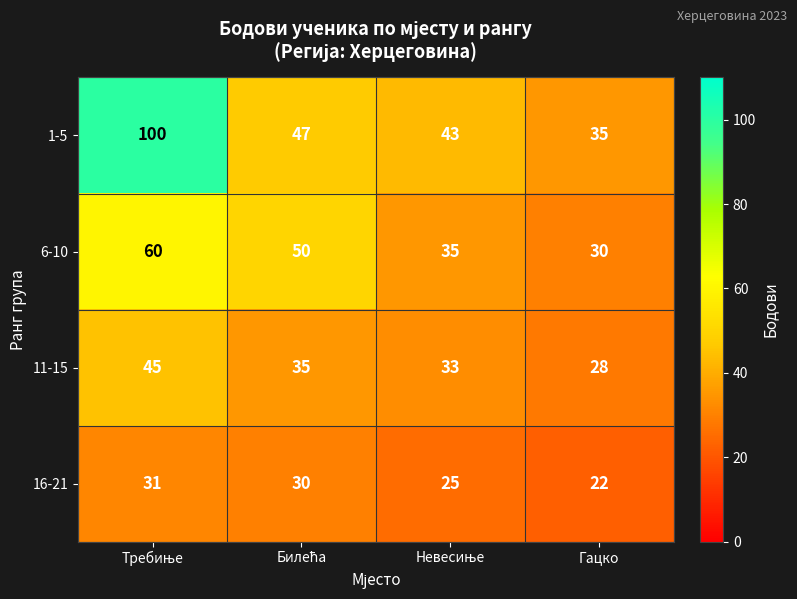

What is the difference between the second highest and second lowest values in the 1-5 series?

4